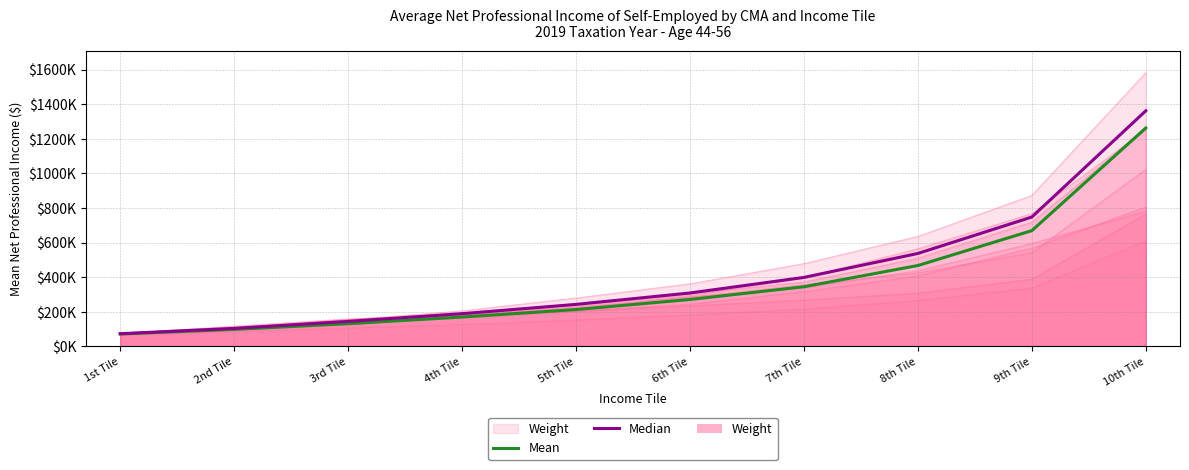

What is the label of the 5th point from the left?

5th Tile